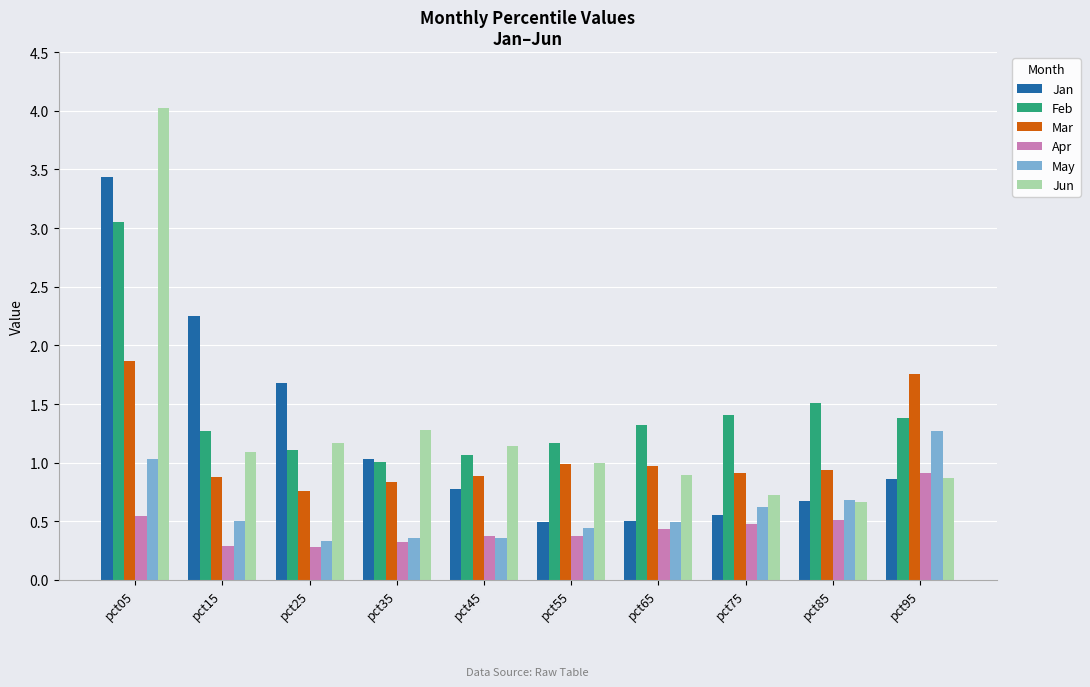

Which label corresponds to the largest value in the chart?

pct05